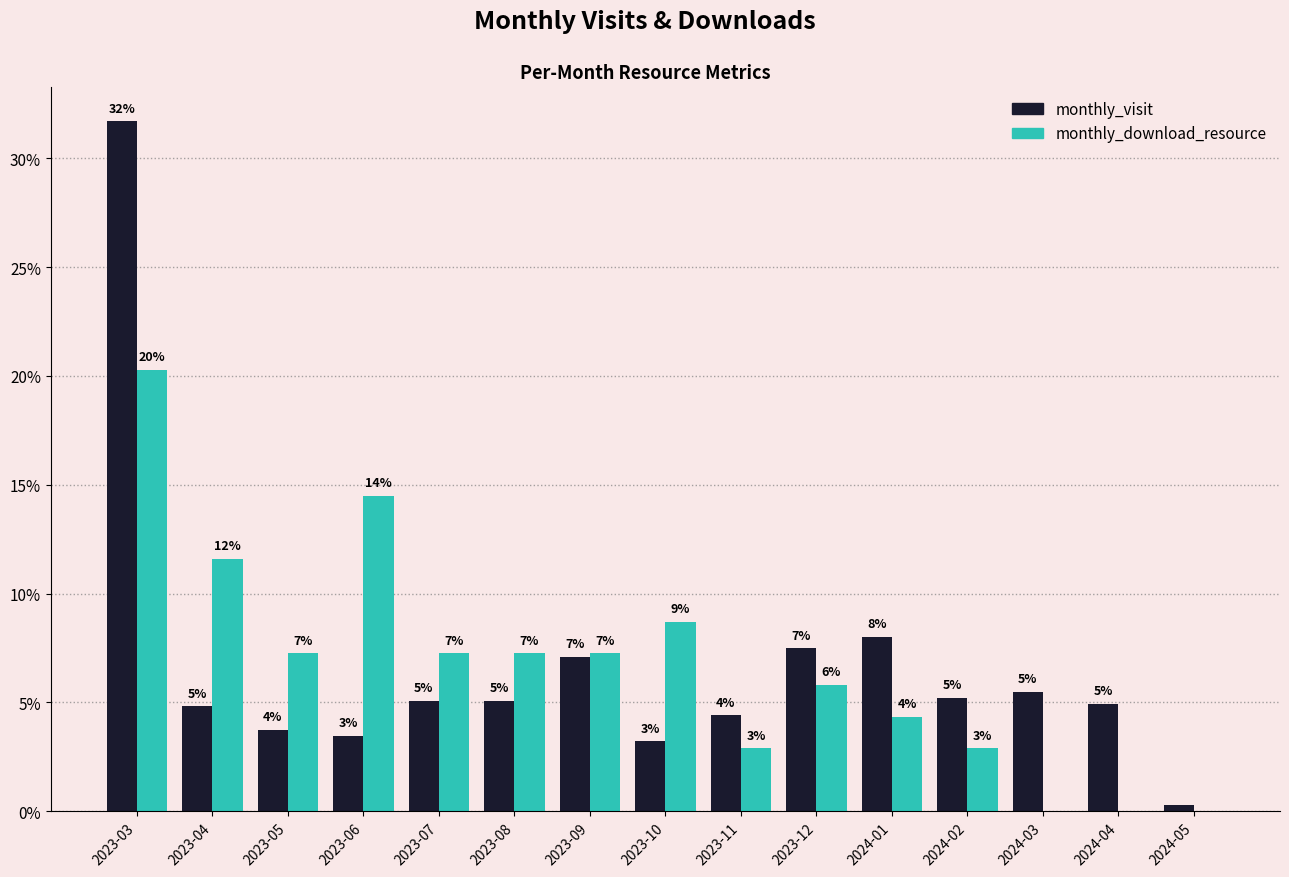

Does the chart contain stacked bars?

No